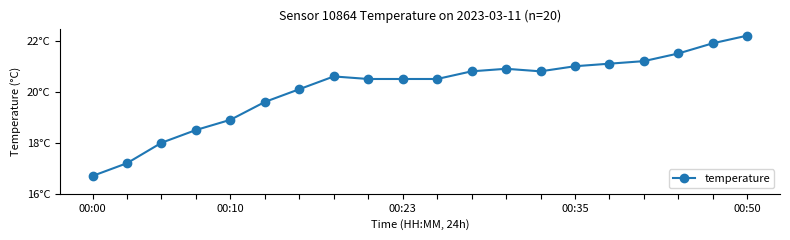

Reading left to right, extract all data points from this chart.

16.7	17.2	18.0	18.5	18.9	19.6	20.1	20.6	20.5	20.5	20.5	20.8	20.9	20.8	21.0	21.1	21.2	21.5	21.9	22.2